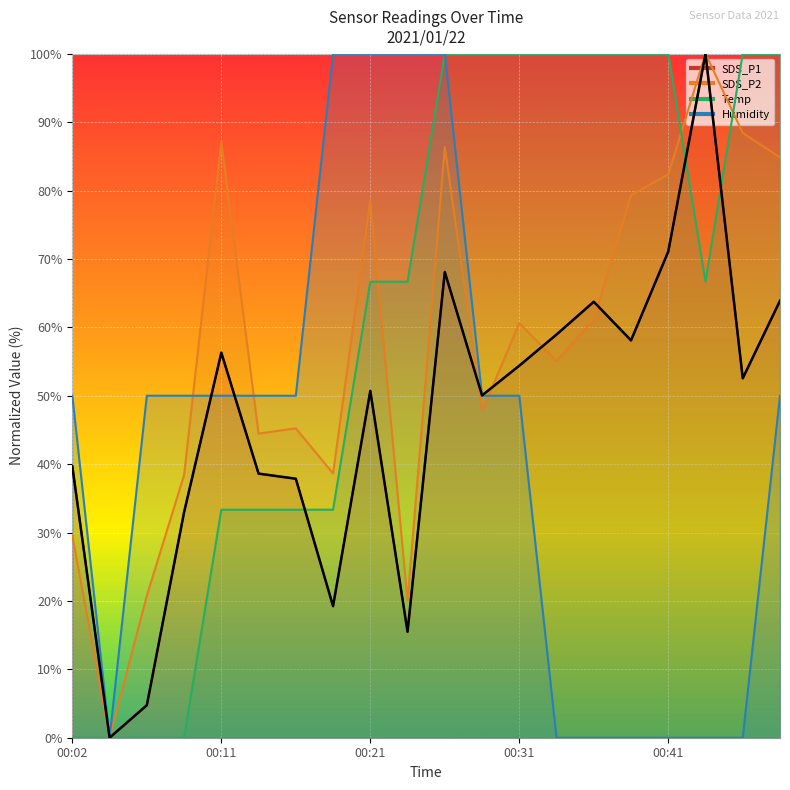

What is the difference between the maximum and minimum values in the Temp series?

100.0